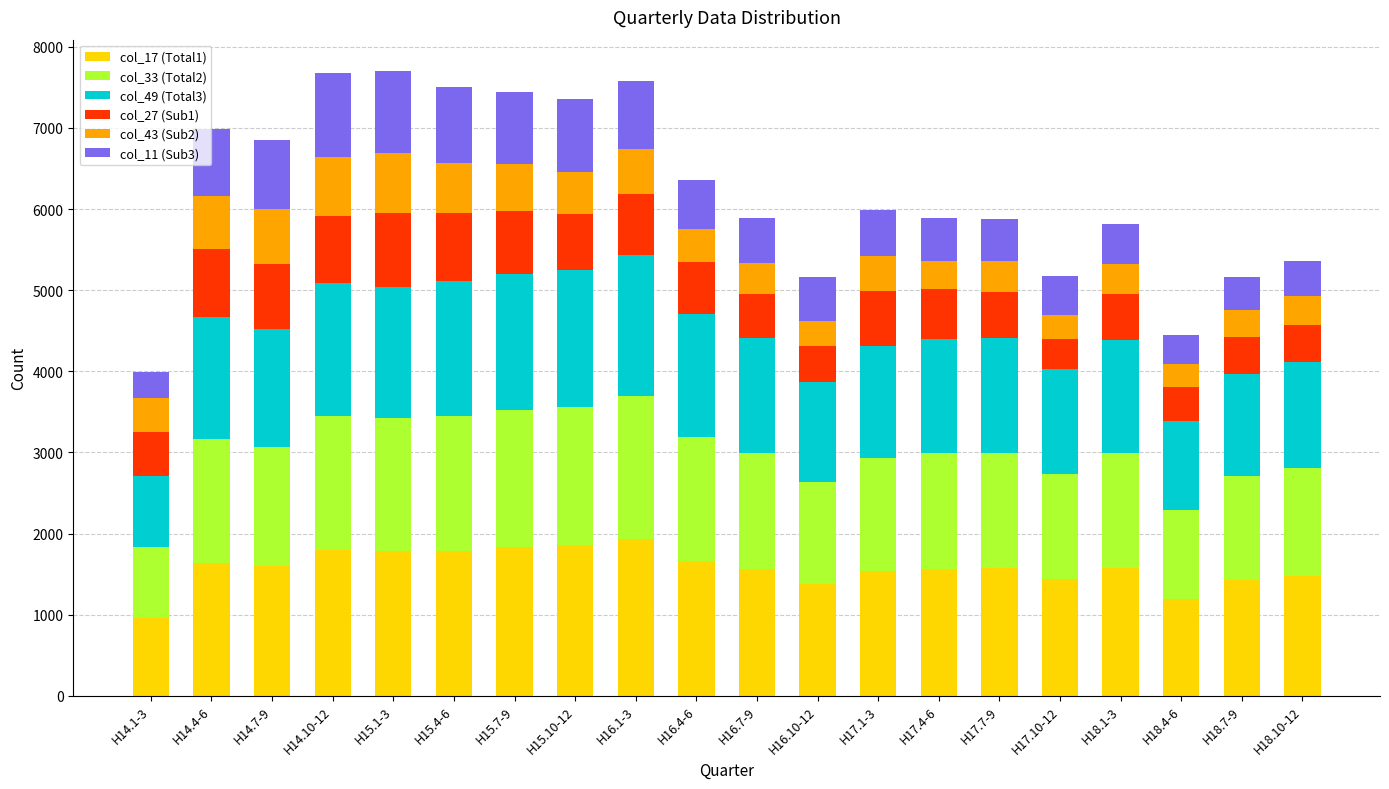

What is the total value across all series at H15.4-6?

7506